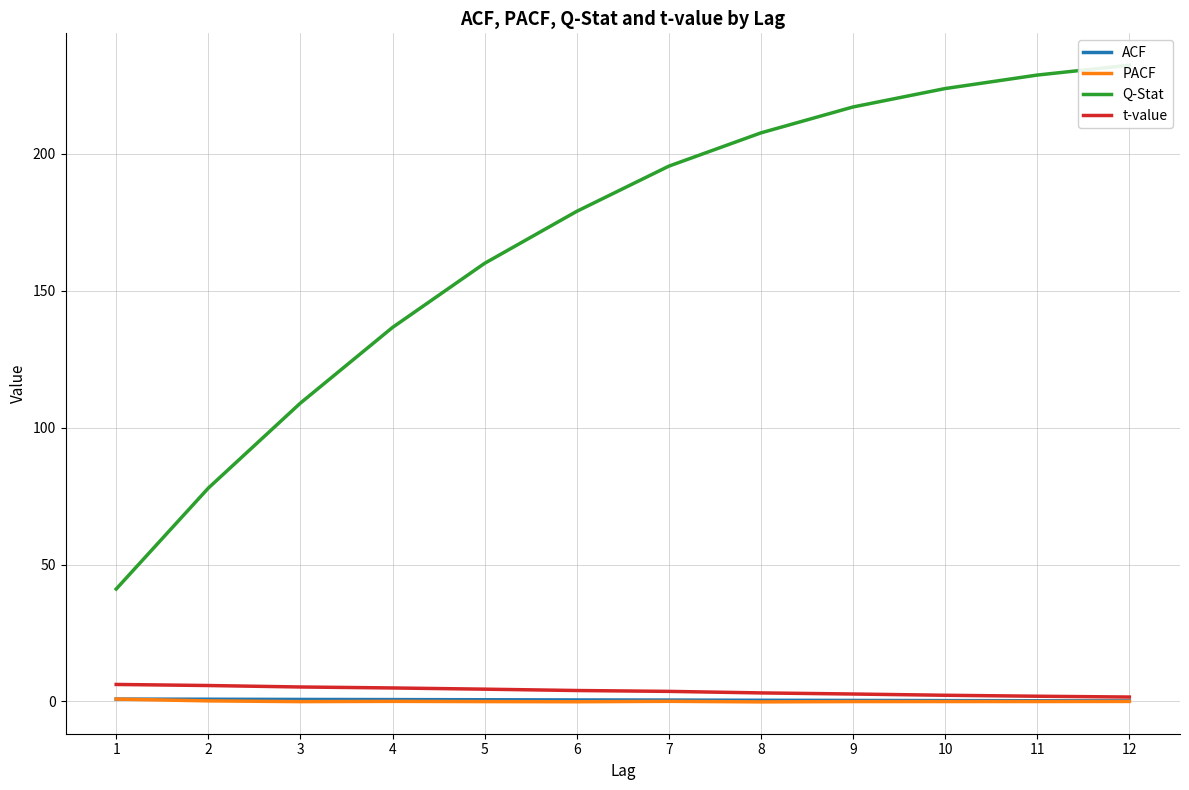

What is the difference between the highest and lowest values at 7?

195.4